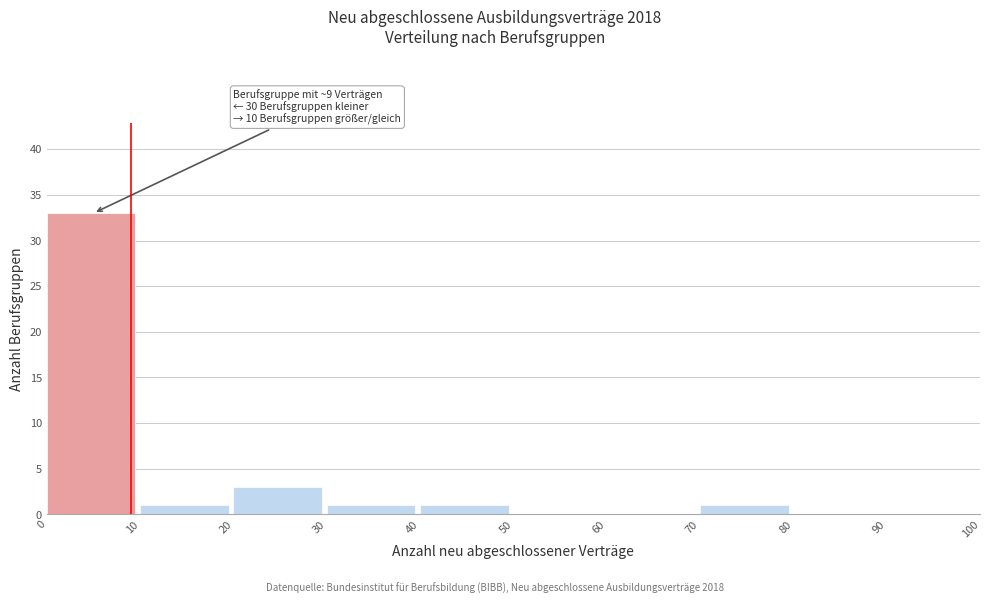

Over which range of the x-axis is the bar tallest?

0 to 10